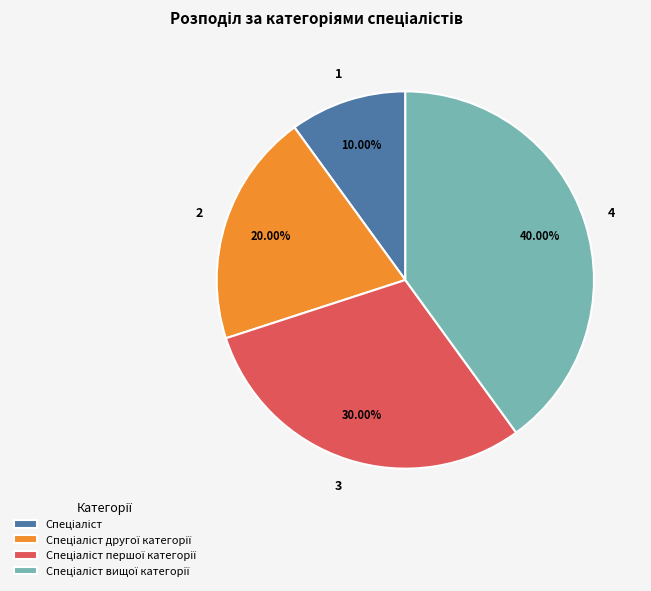

Does any single category account for the majority?

No